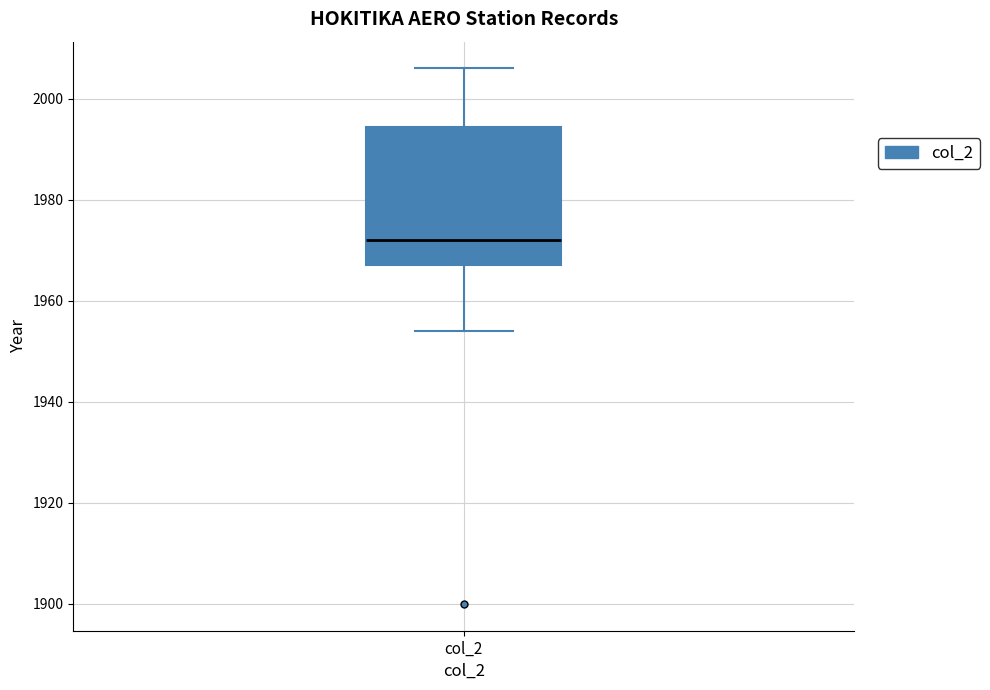

Read this box plot against the y-axis: the position of the median line, the range covered by the box, and the ends of both whiskers. The values are not printed on the chart, so give them approximately, as read against the axis.

median 1972, box 1968 to 1994, whiskers 1954 to 2006